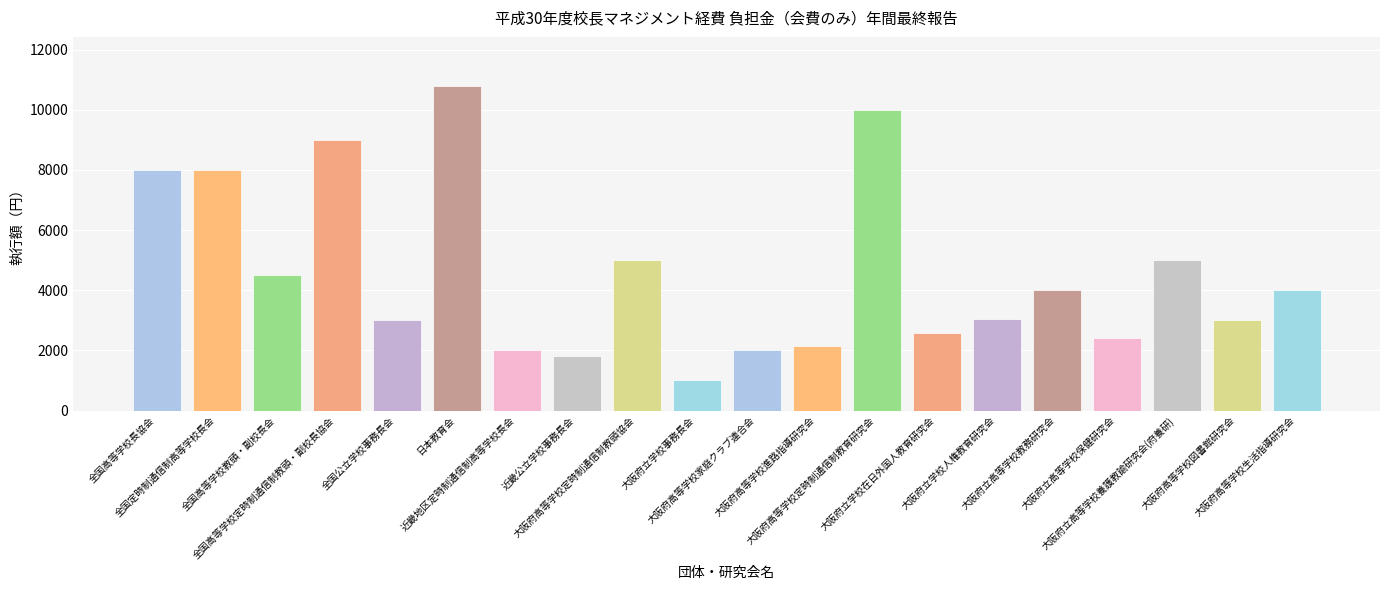

What is the average value?

4564